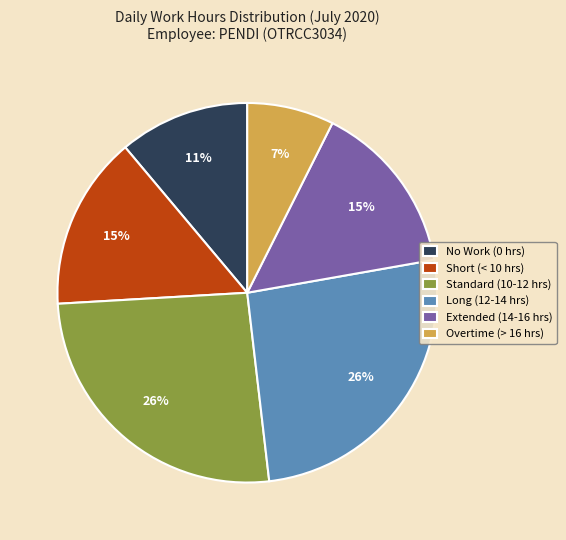

Is there a majority slice in this chart?

No